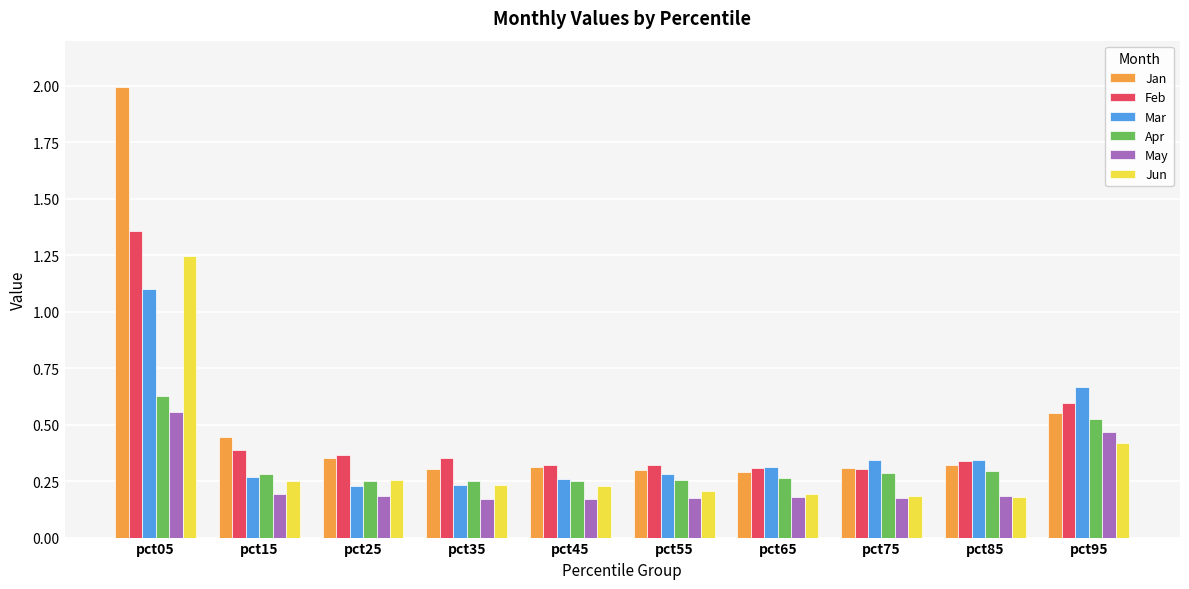

What is the difference between the maximum and minimum values in the Mar series?

0.9